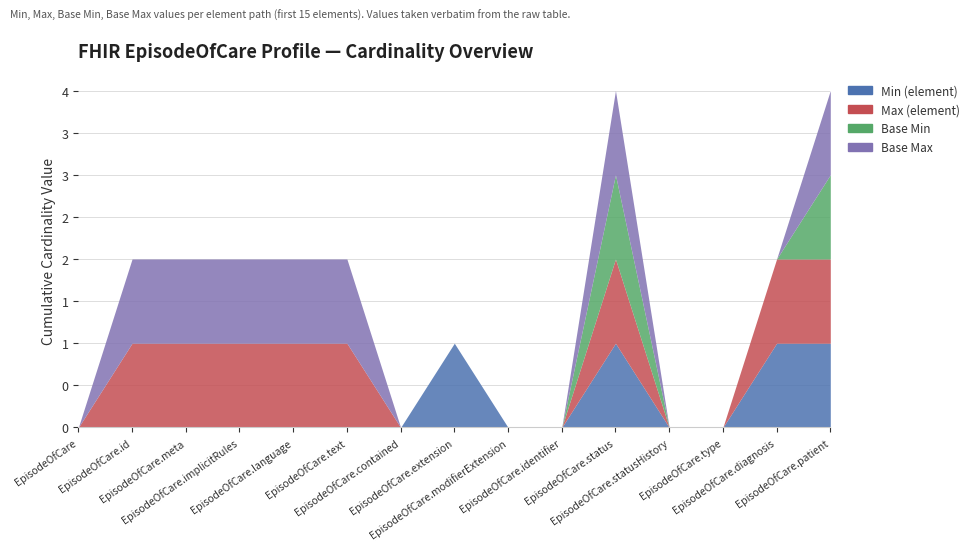

True or false: Max (element) and Min (element) cross at least once.

False